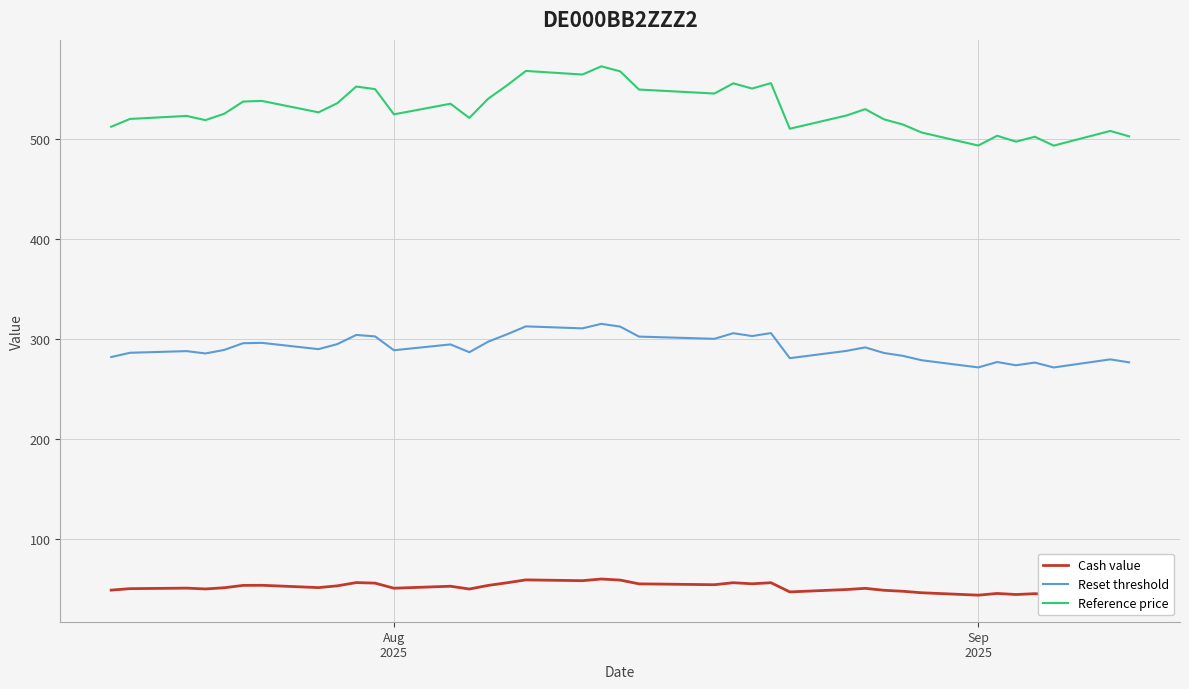

What is the lowest value of the Reset threshold series?

271.1